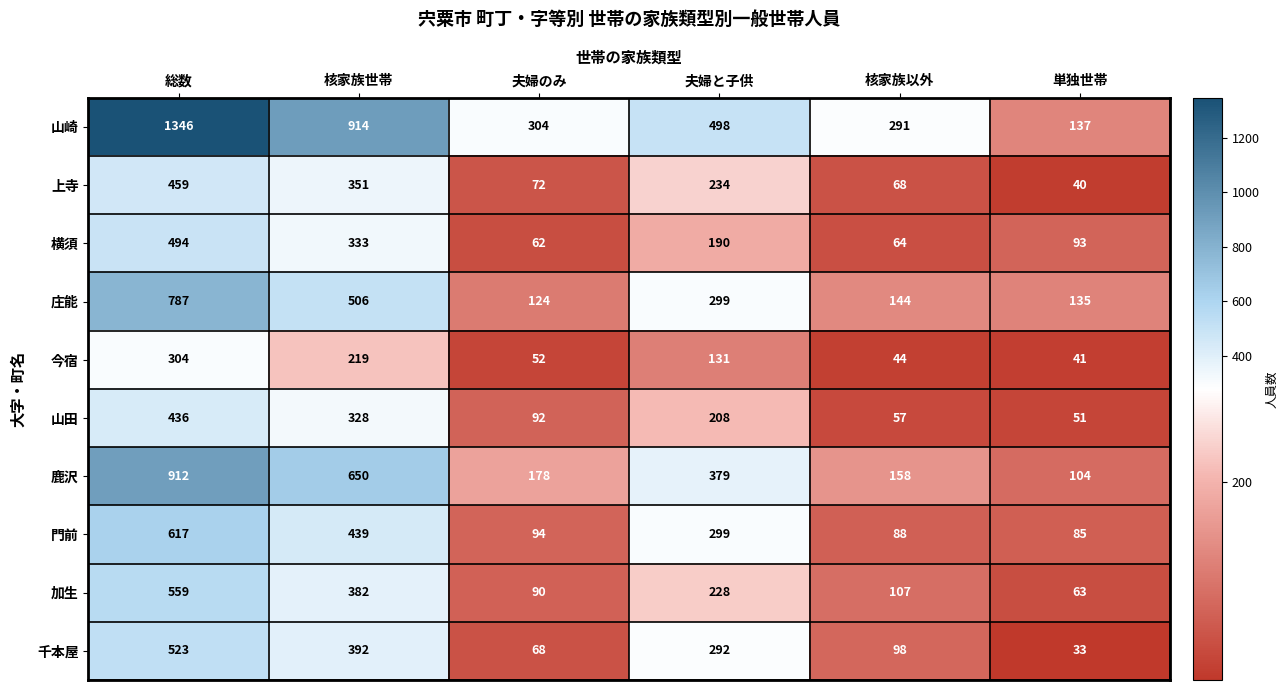

Rank the categories by 門前 value from lowest to highest.

単独世帯, 核家族以外, 夫婦のみ, 夫婦と子供, 核家族世帯, 総数